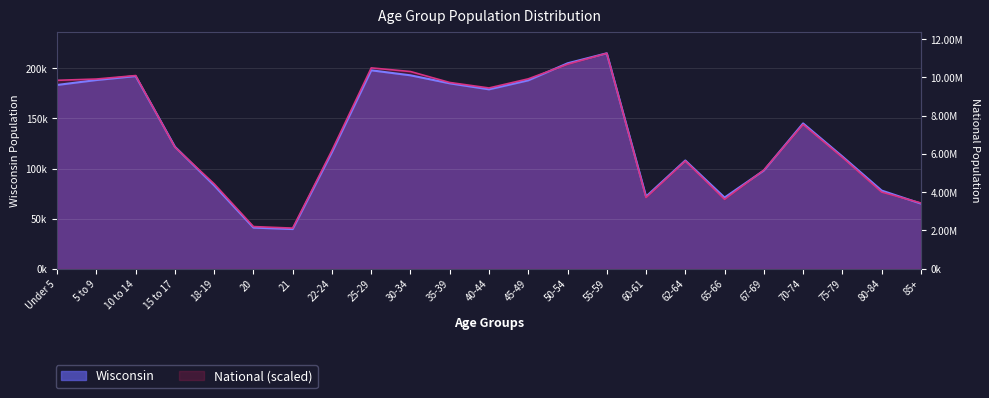

Count the number of categories in the chart.

23